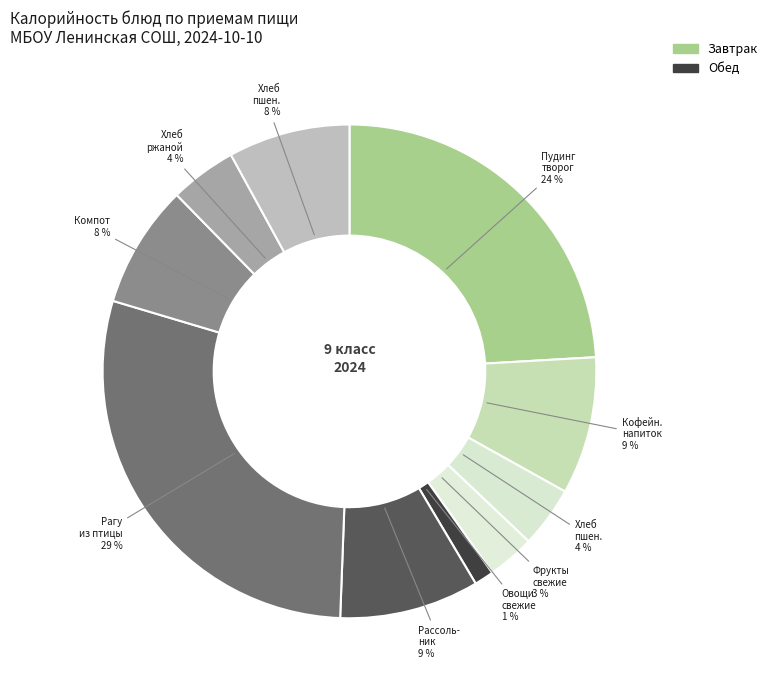

How many segments does this pie chart have?

10